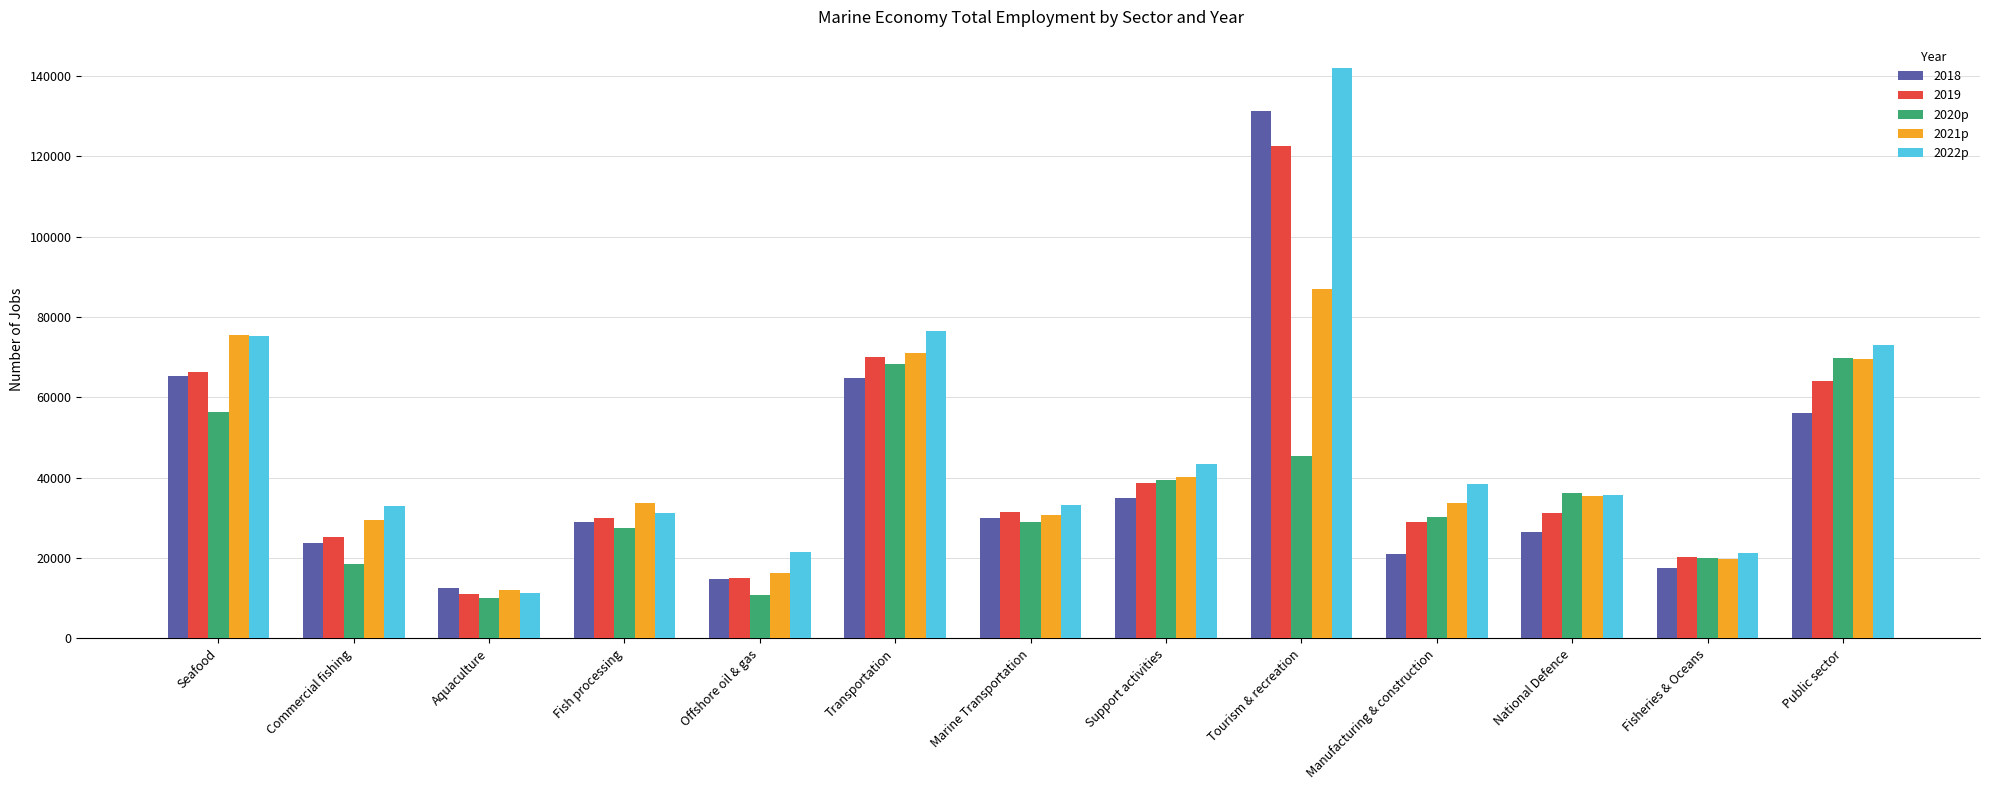

Rank the series by their maximum value, from highest to lowest.

2022p, 2018, 2019, 2021p, 2020p